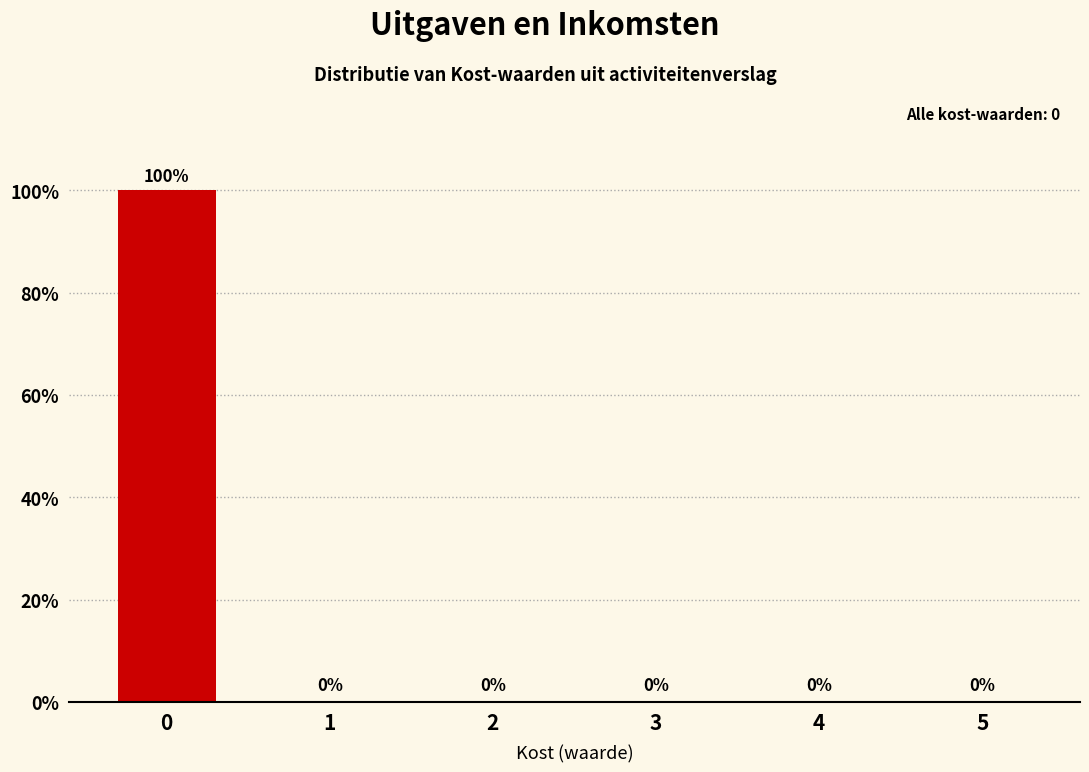

Reading right to left, what are all the values shown in this chart?

5=0	4=0	3=0	2=0	1=0	0=100